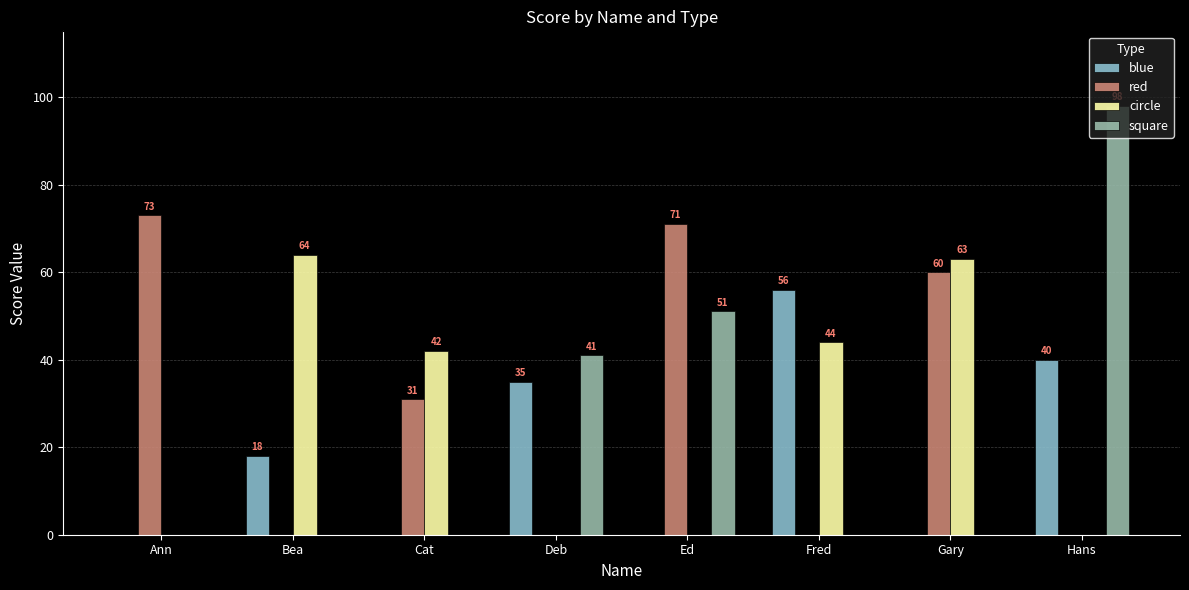

What is the spread (max minus min) of values at Gary?

63